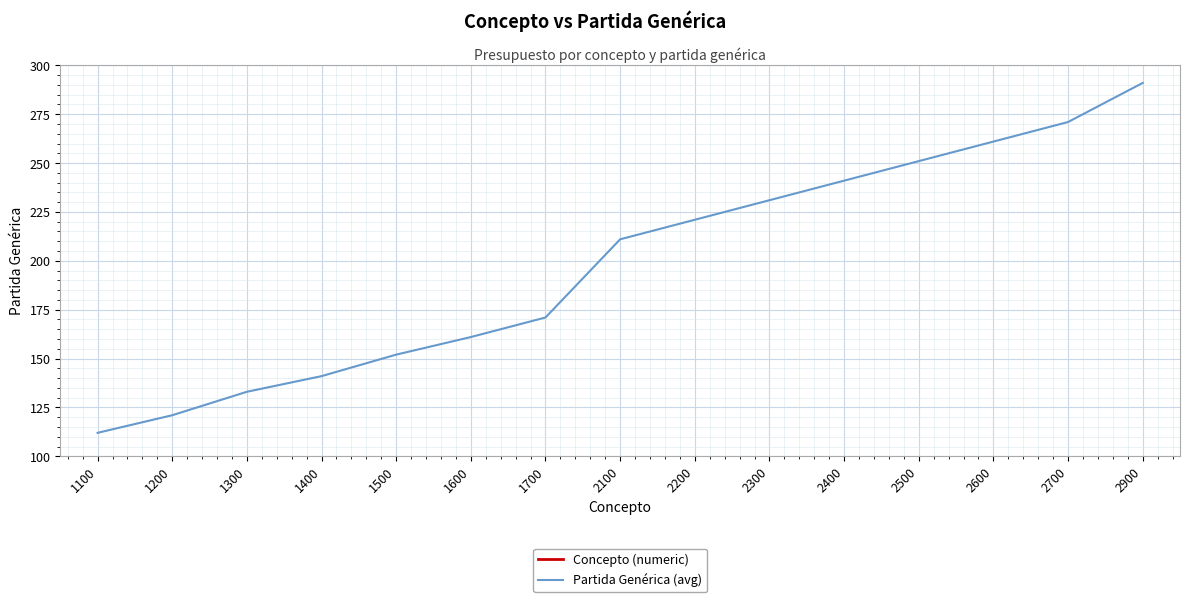

At which label does Concepto (numeric) reach its minimum?

1100